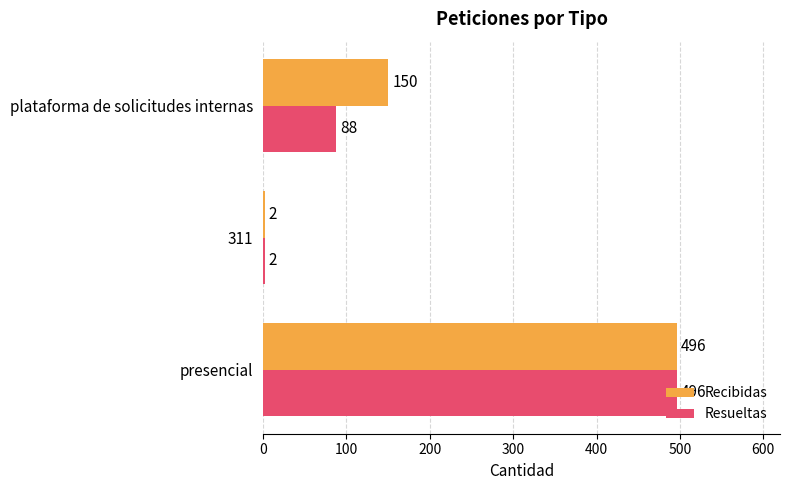

Rank the series by their average value, from lowest to highest.

Resueltas, Recibidas